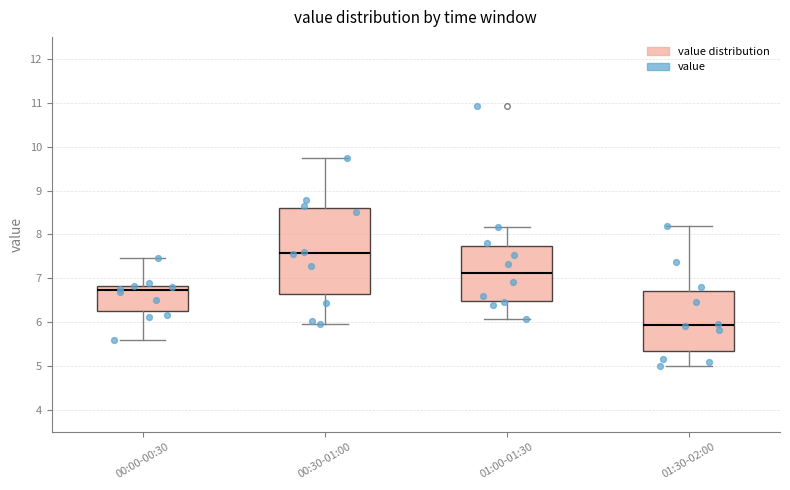

Reading left to right, read every box against the y-axis: the position of its median line, the range the box covers, and the ends of its whiskers. The values are not printed on the chart, so give them approximately, as read against the axis.

00:00-00:30: median 6.7, box 6.3 to 6.8, whiskers 5.6 to 7.5
00:30-01:00: median 7.6, box 6.6 to 8.6, whiskers 6.0 to 9.7
01:00-01:30: median 7.1, box 6.5 to 7.7, whiskers 6.1 to 8.2
01:30-02:00: median 5.9, box 5.3 to 6.7, whiskers 5.0 to 8.2